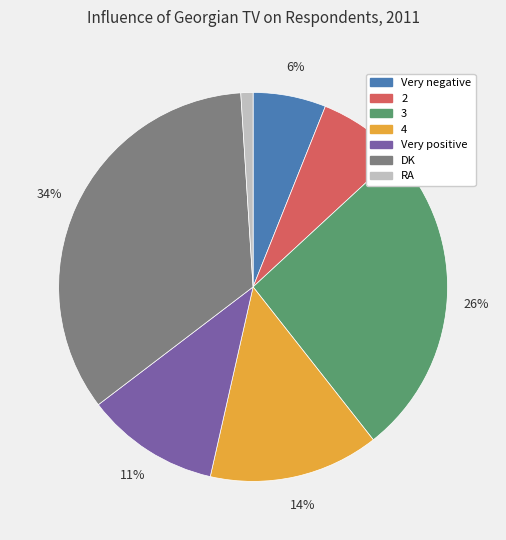

How many segments does this pie chart have?

7